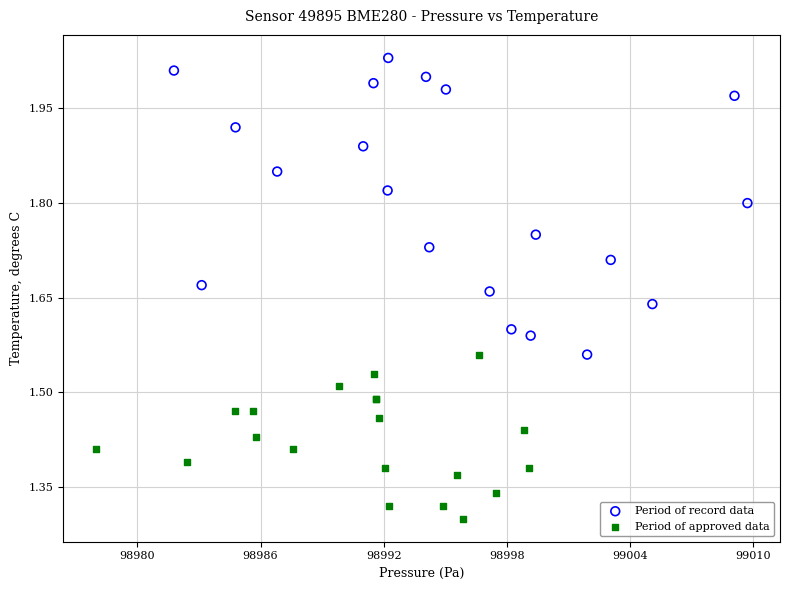

Which series contains the lowest Y value?

Period of approved data